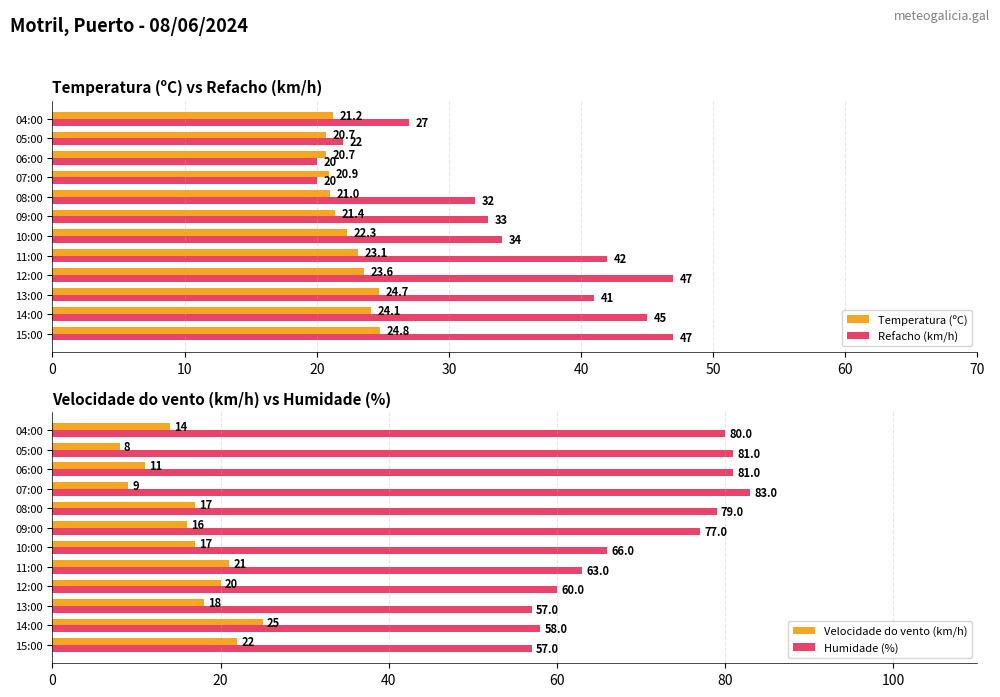

The value of Refacho (km/h) at 08:00 is 13.9. True or false?

False